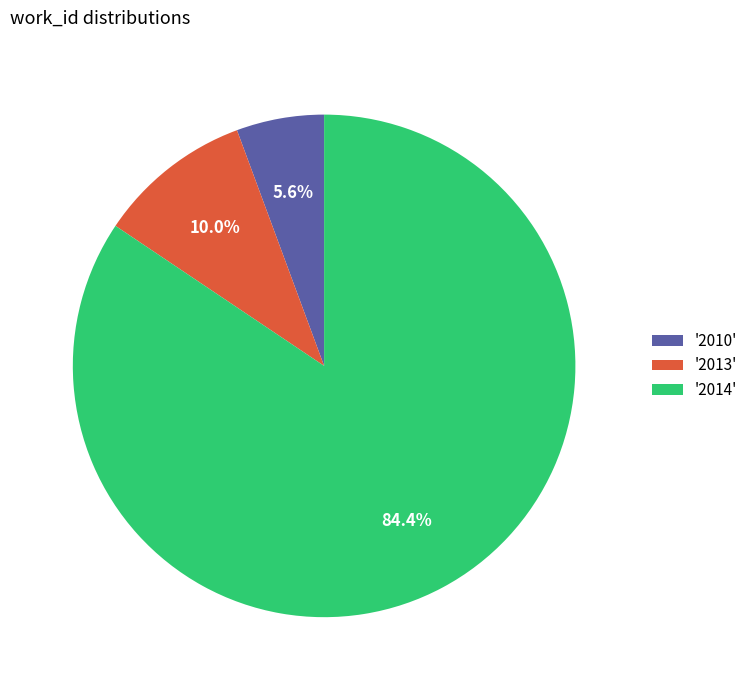

Is there any slice that represents more than half of the pie?

Yes